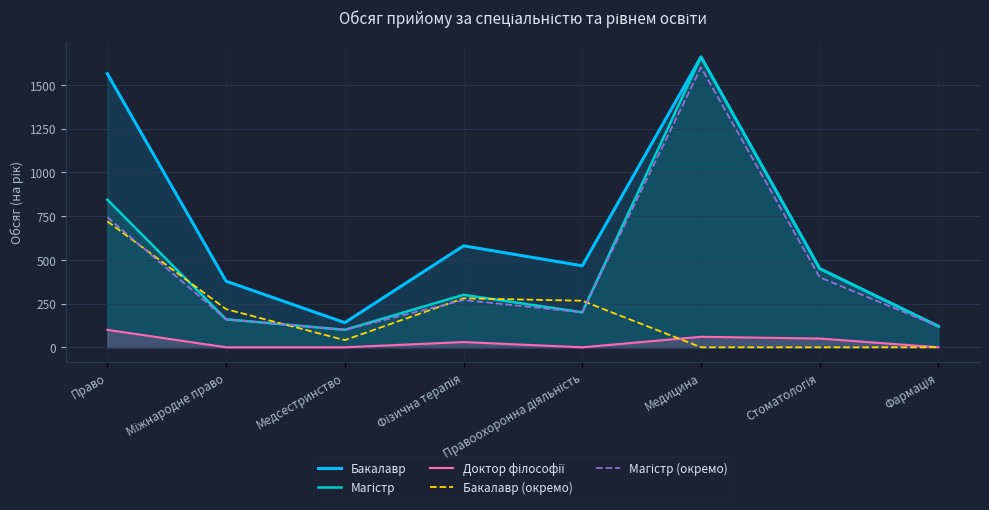

What is the total value across all series at Правоохоронна діяльність?

1132